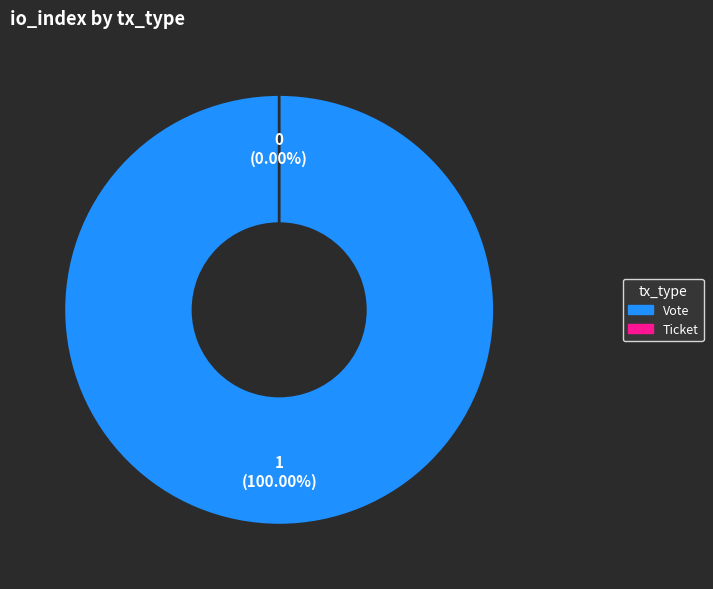

What portion of the pie excludes Ticket (io_index=0)?

100.0%